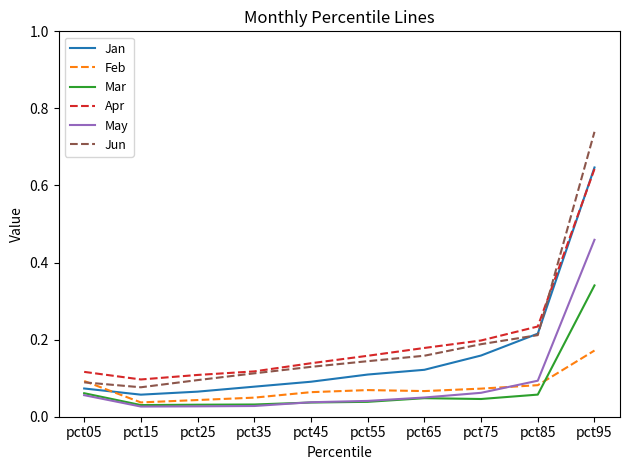

After their last crossing, which series has the higher values: Jan or Jun?

Jun